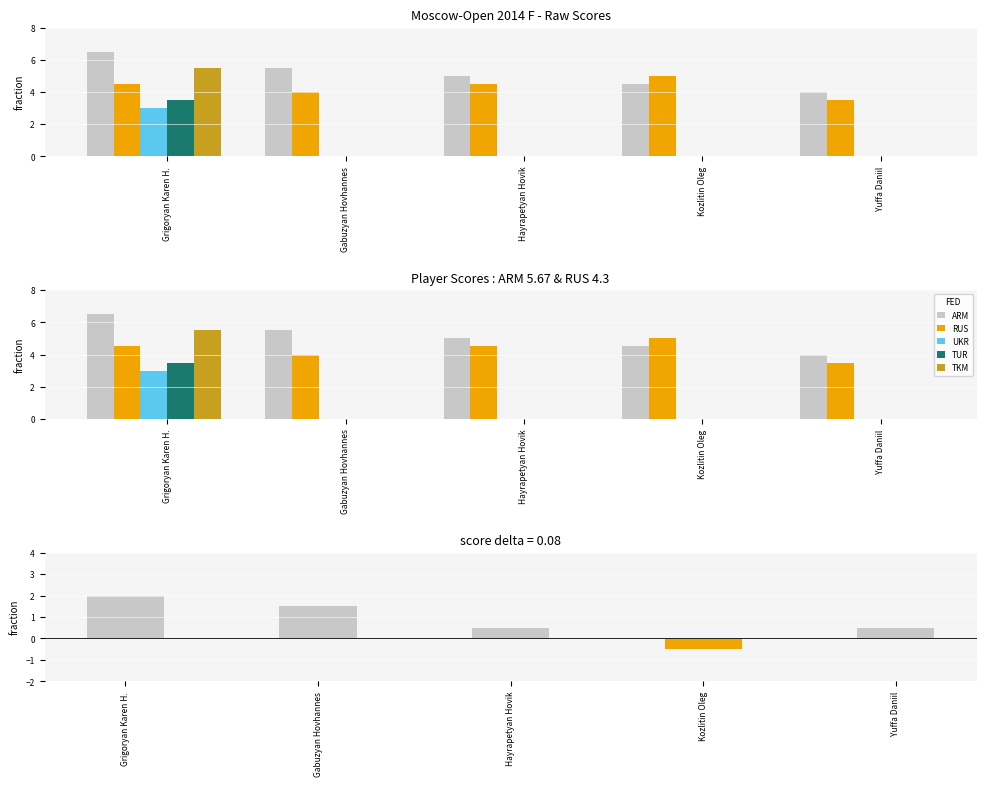

Which series changed the most between Grigoryan Karen H. and Kozlitin Oleg?

TKM